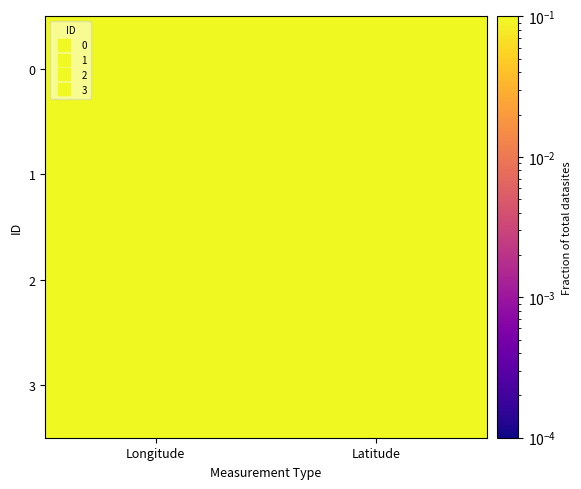

At which category is the sum across all series the highest?

Longitude